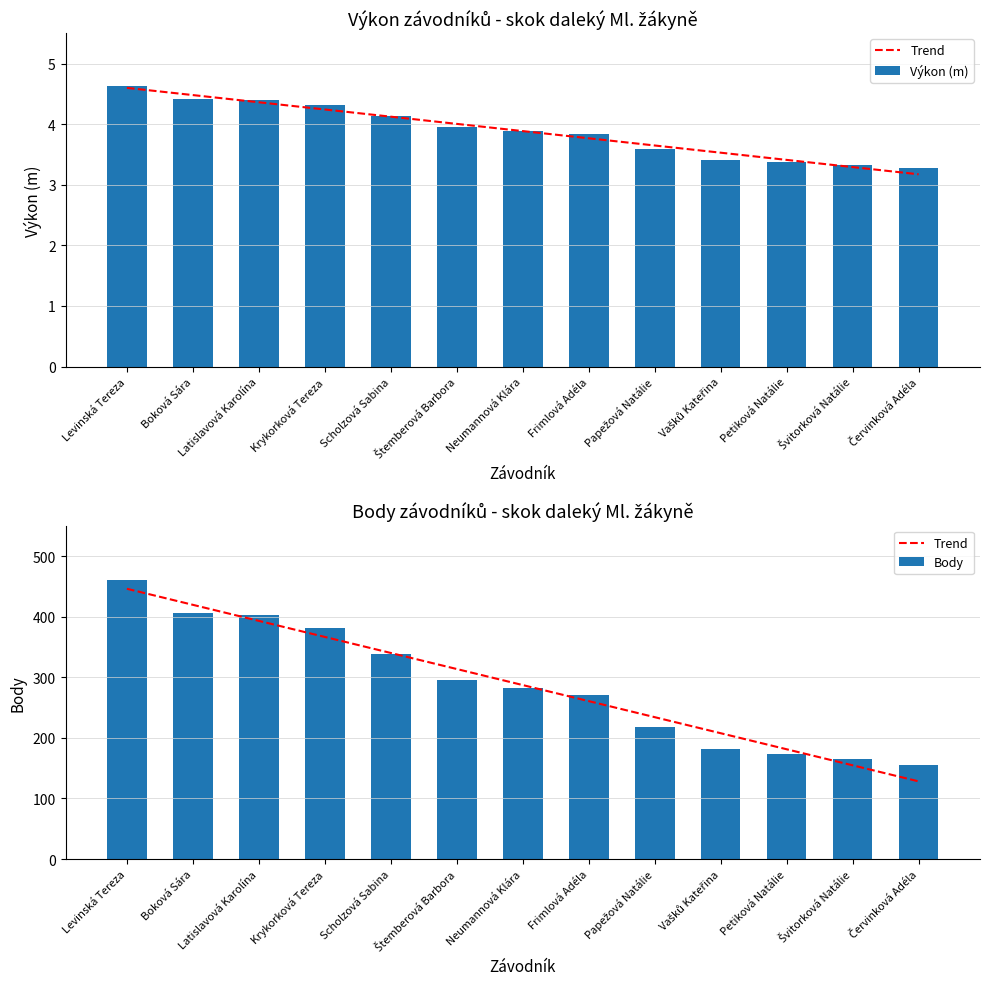

The value of Body at Papežová Natálie is 218.0. True or false?

True